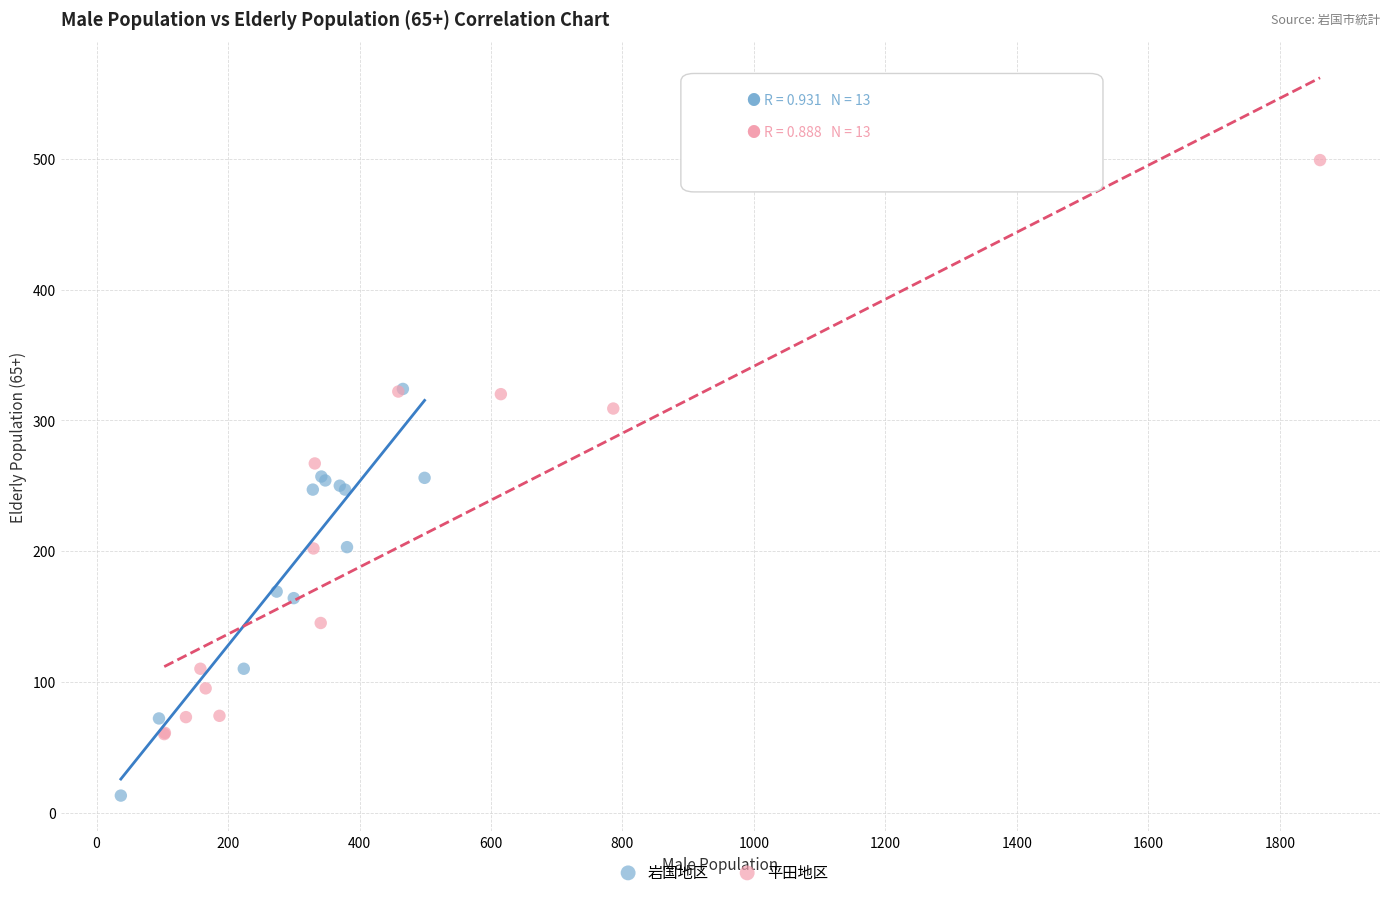

Which series has the widest spread of Y values?

平田地区